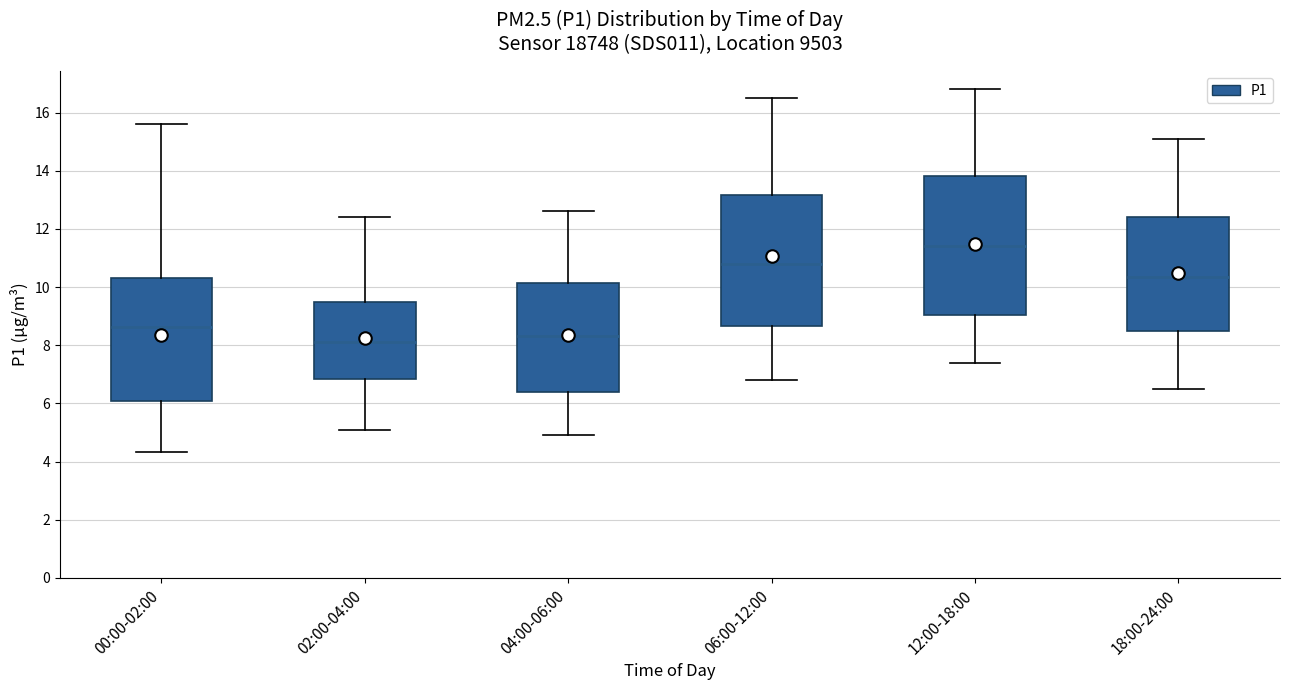

Which box is the tallest, from its lower edge to its upper edge?

12:00-18:00